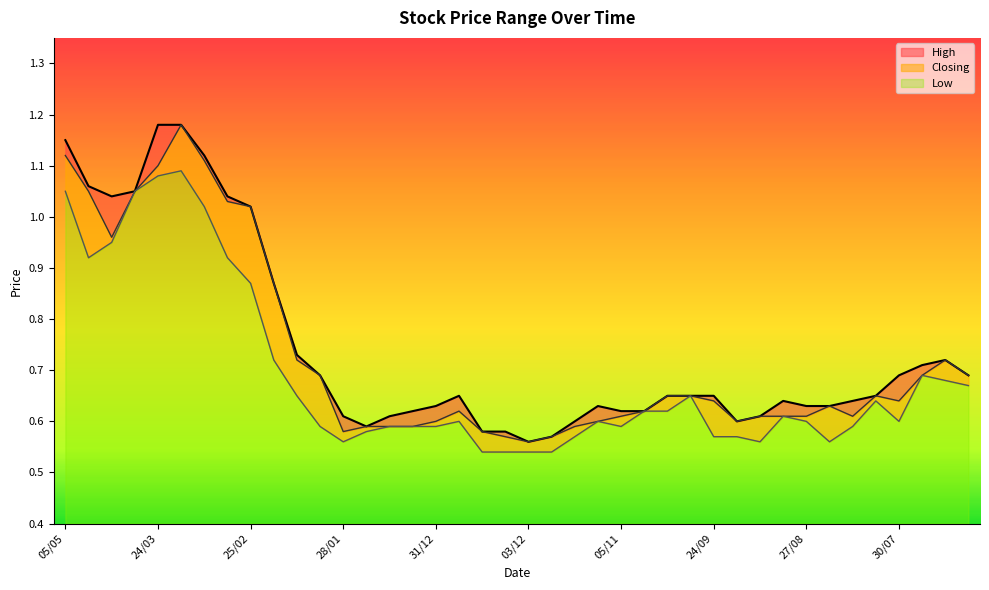

What is the label of the 12th point from the right?

24/09